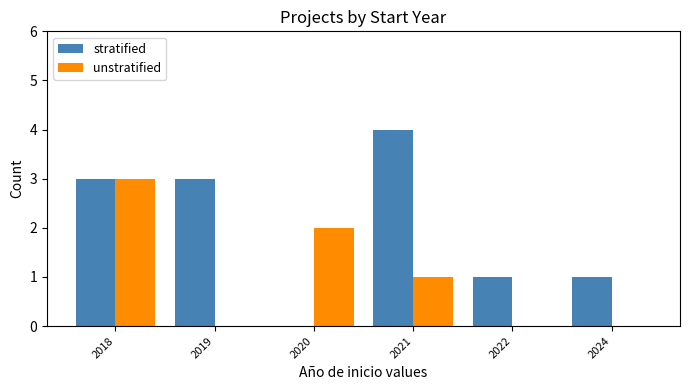

Is it true that unstratified equals 1 at 2018?

False